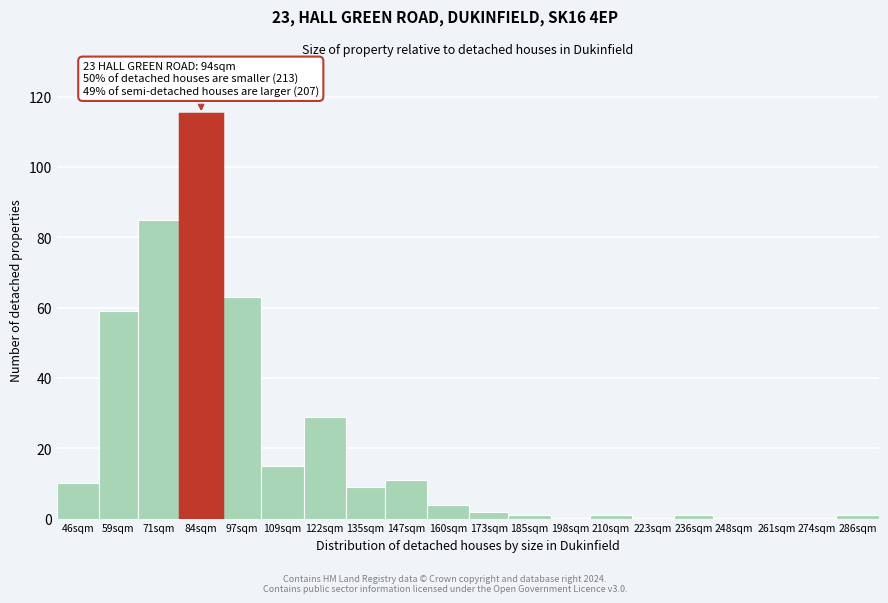

Reading right to left, what are all the values shown in this chart?

286sqm=1	274sqm=0	261sqm=0	248sqm=0	236sqm=1	223sqm=0	210sqm=1	198sqm=0	185sqm=1	173sqm=2	160sqm=4	147sqm=11	135sqm=9	122sqm=29	109sqm=15	97sqm=63	84sqm=115	71sqm=85	59sqm=59	46sqm=10